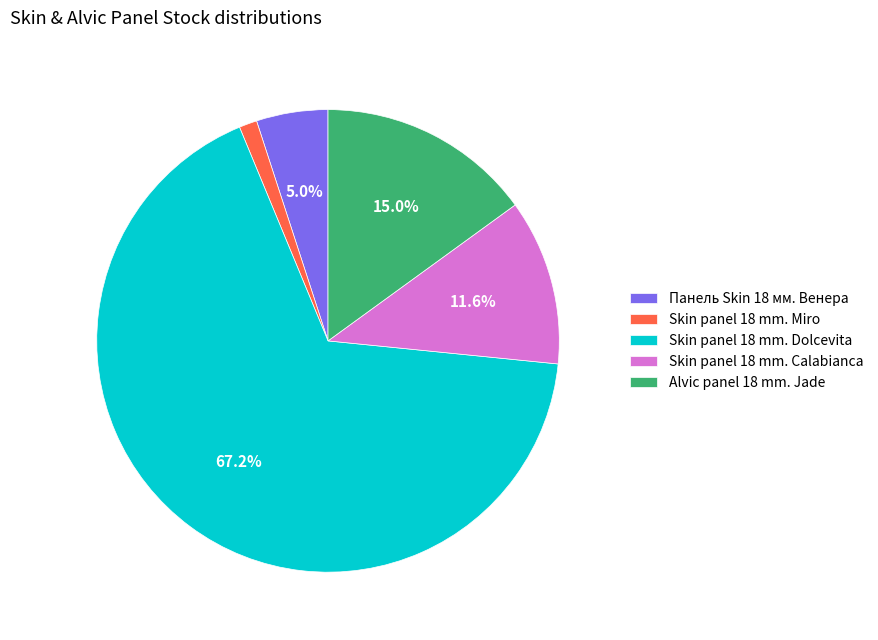

To the nearest percent, what portion does Alvic panel 18 mm. Jade represent?

15%